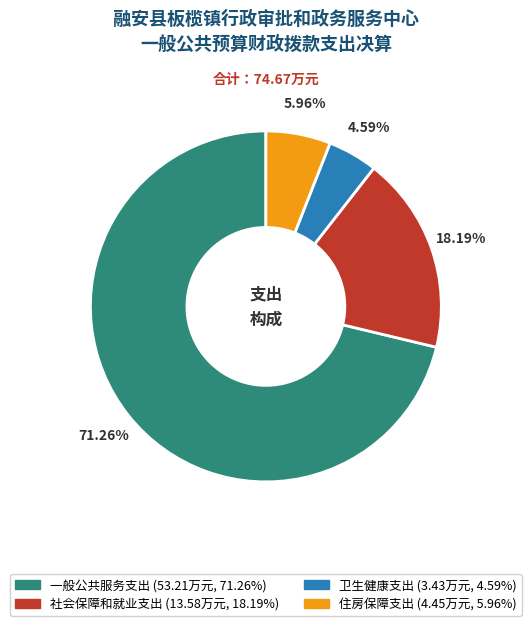

To the nearest percent, what is the combined percentage of 一般公共服务支出 and 社会保障和就业支出?

89%